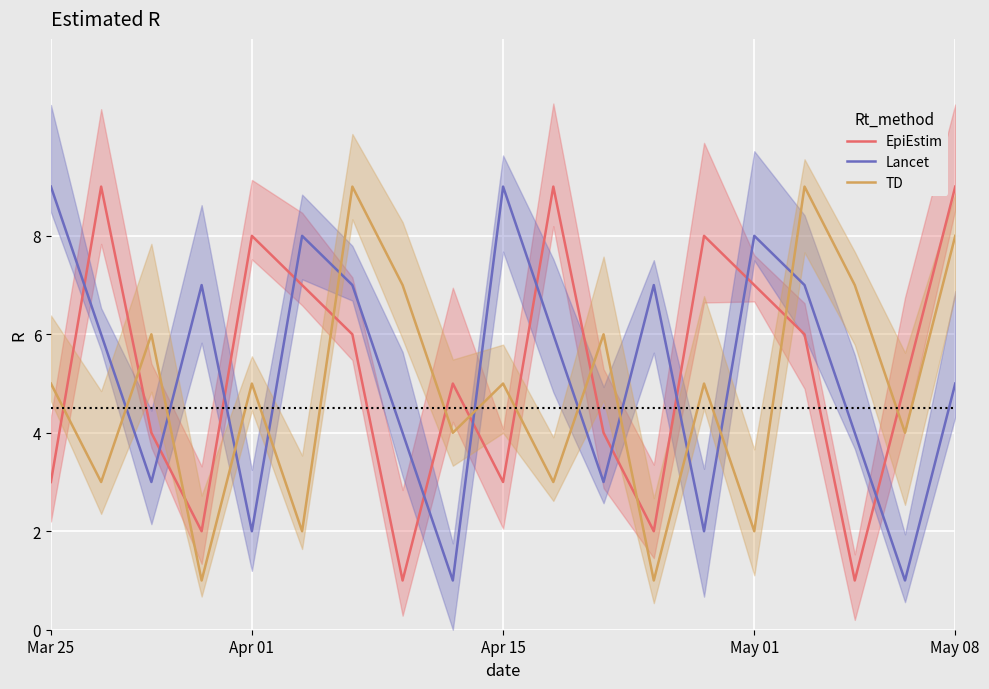

The value of EpiEstim at May 01 is 1. True or false?

False